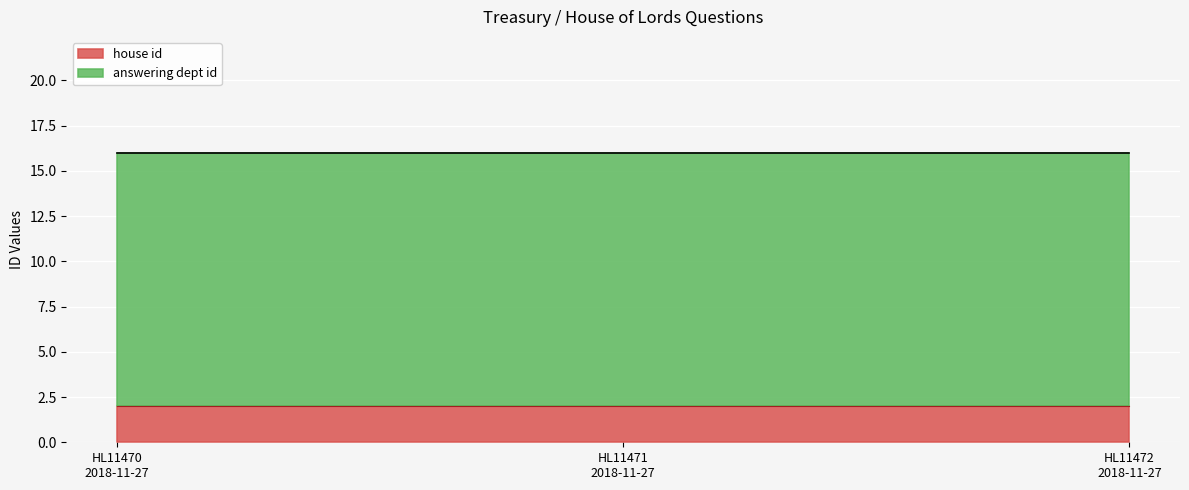

What is the approximate value of answering dept id at 2018-11-27?

14